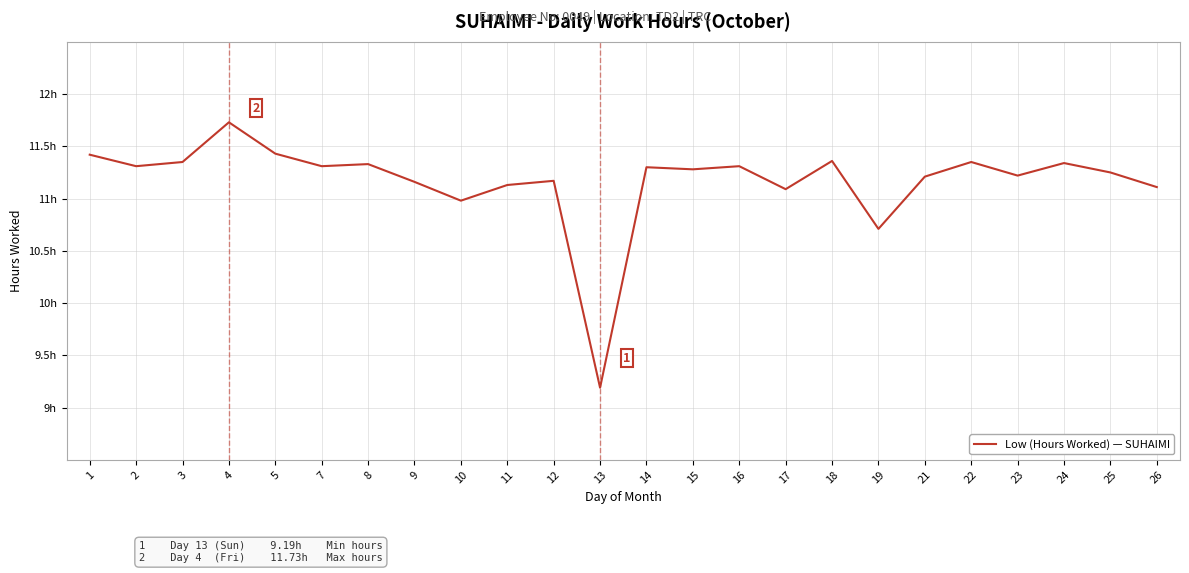

Does the chart have visible grid lines?

Yes